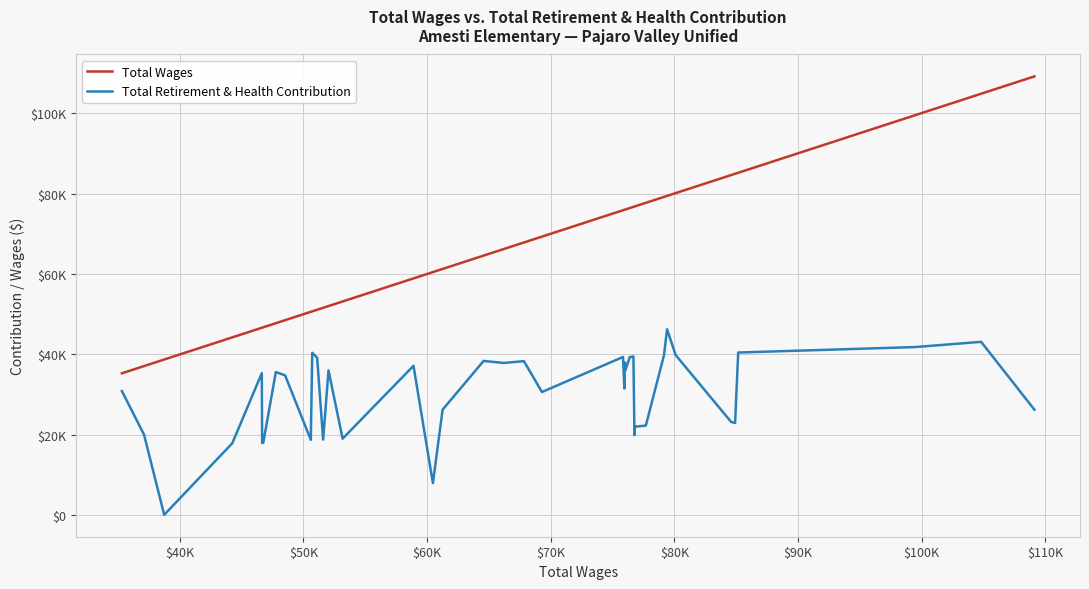

What is the sum of all Total Wages values?

2644313